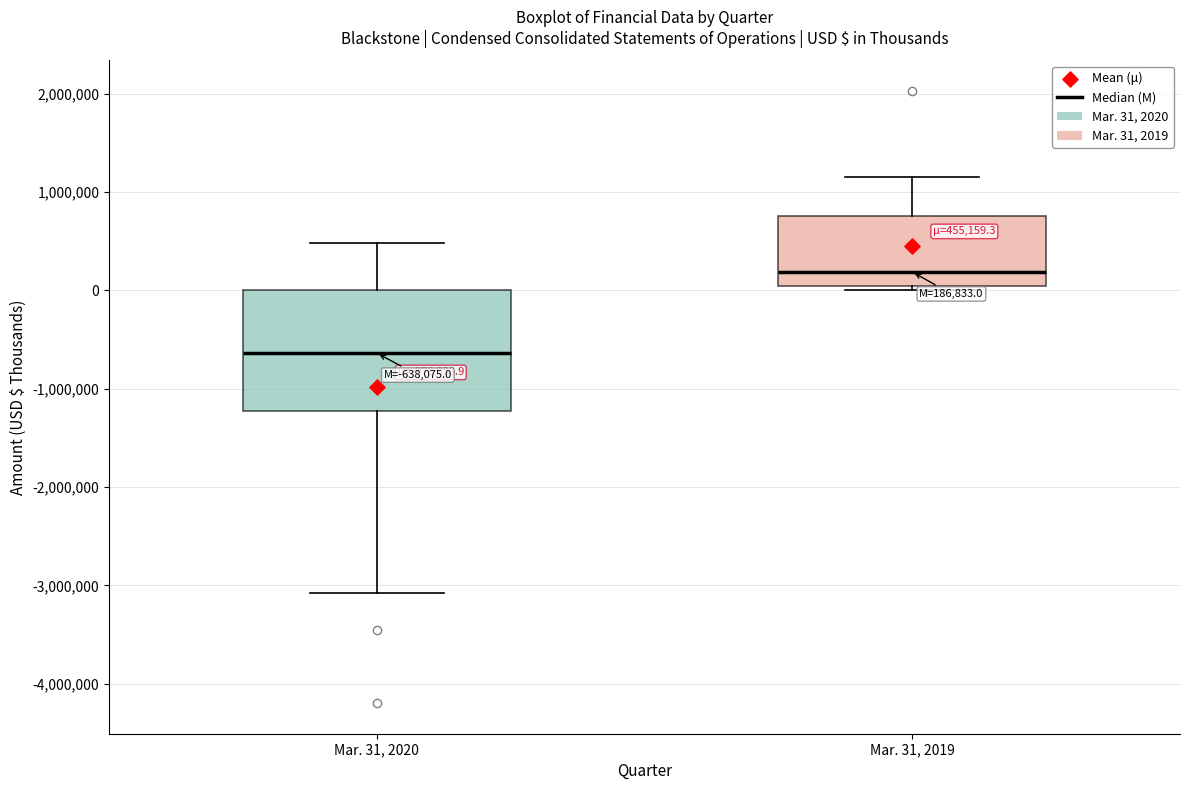

Comparing the boxes themselves (not the whiskers), which one is the tallest?

Mar. 31, 2020